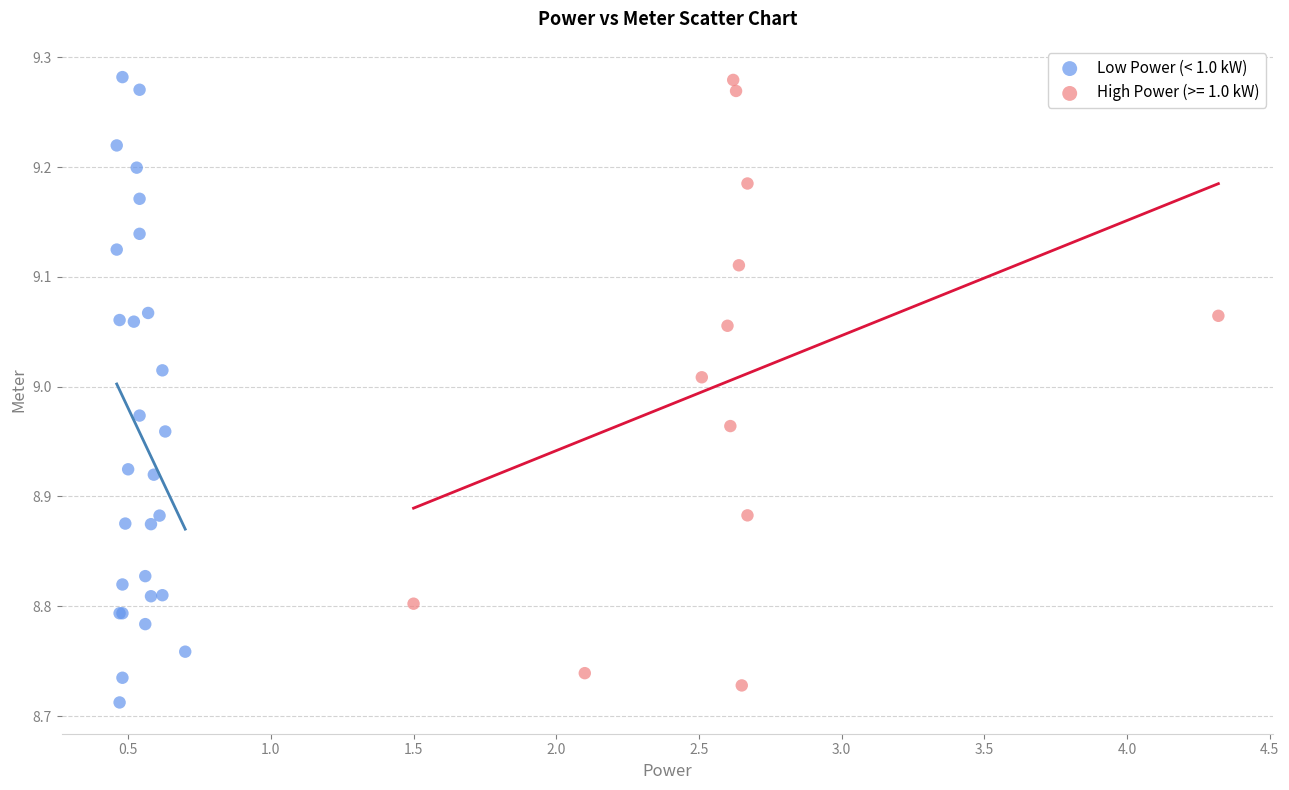

What are all the series names shown in the legend?

Low Power (< 1.0 kW), High Power (>= 1.0 kW)